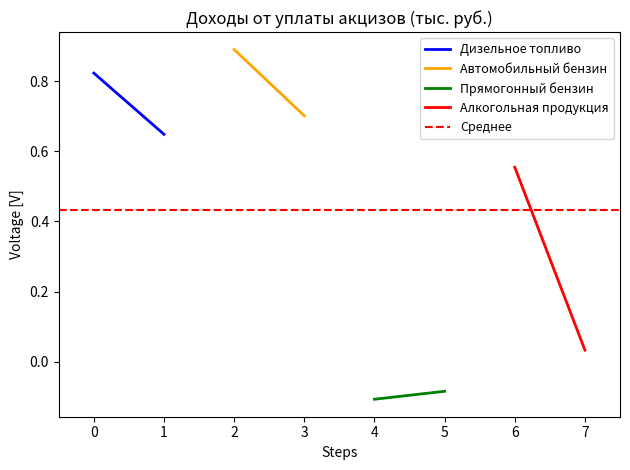

What is the sum of all Автомобильный бензин values?

1.6